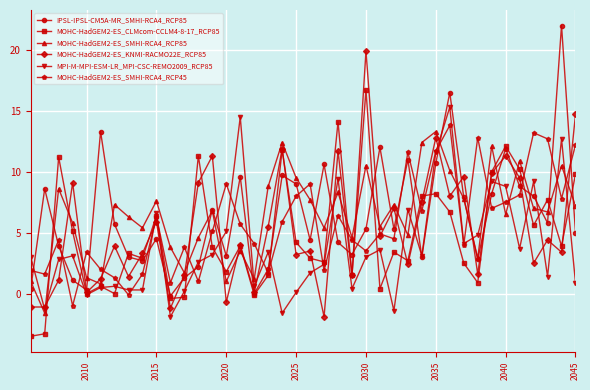

What is the lowest value of the MOHC-HadGEM2-ES_SMHI-RCA4_RCP85 series?

-1.6